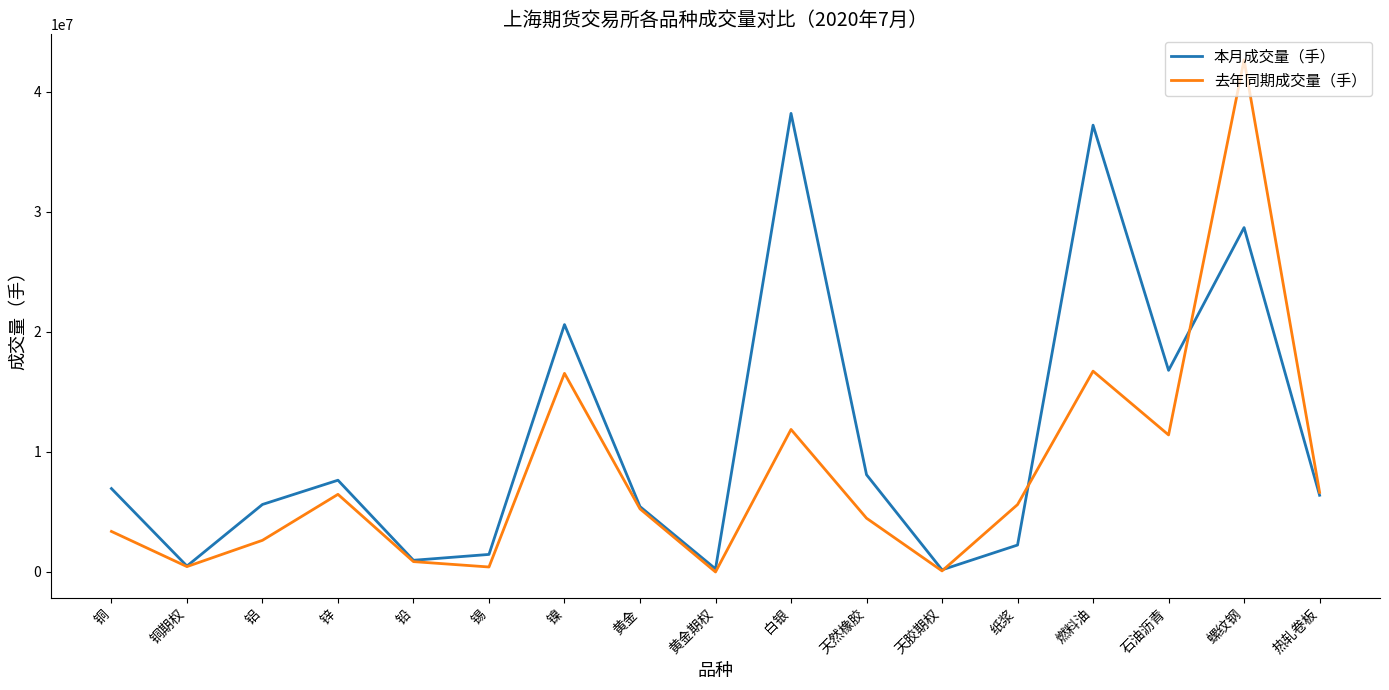

Is it true that 本月成交量（手） equals 25412214 at 燃料油?

False